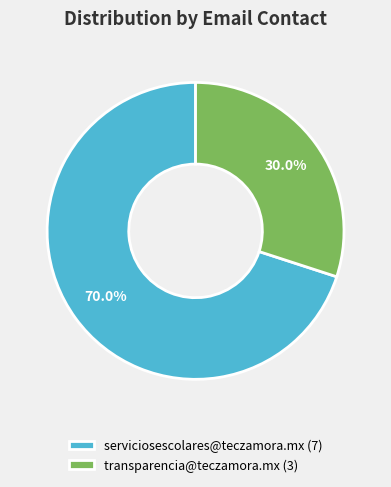

To the nearest percent, what is the average slice percentage?

50%